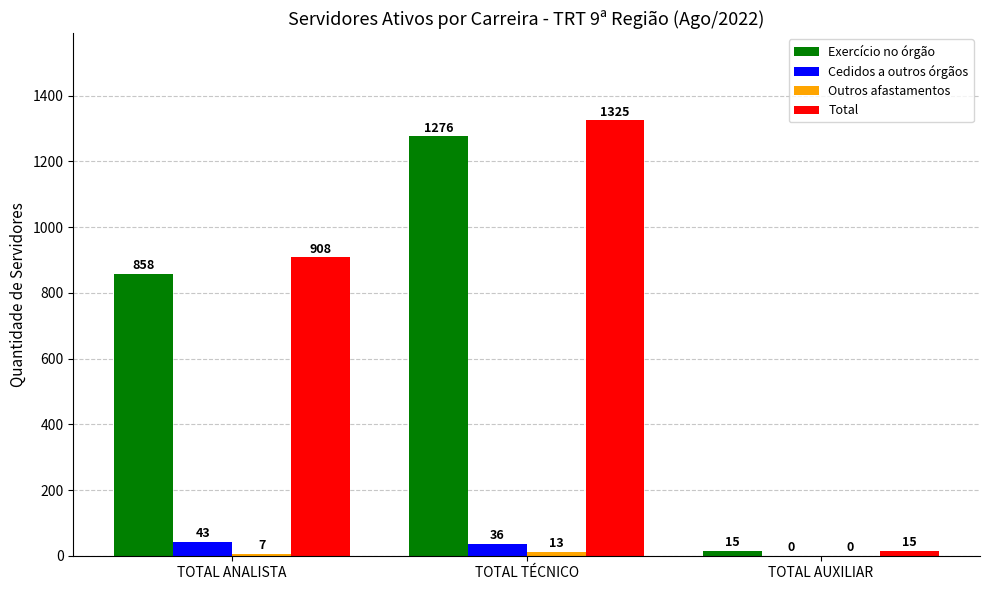

How many Cedidos a outros órgãos values are between 0 and 43?

3